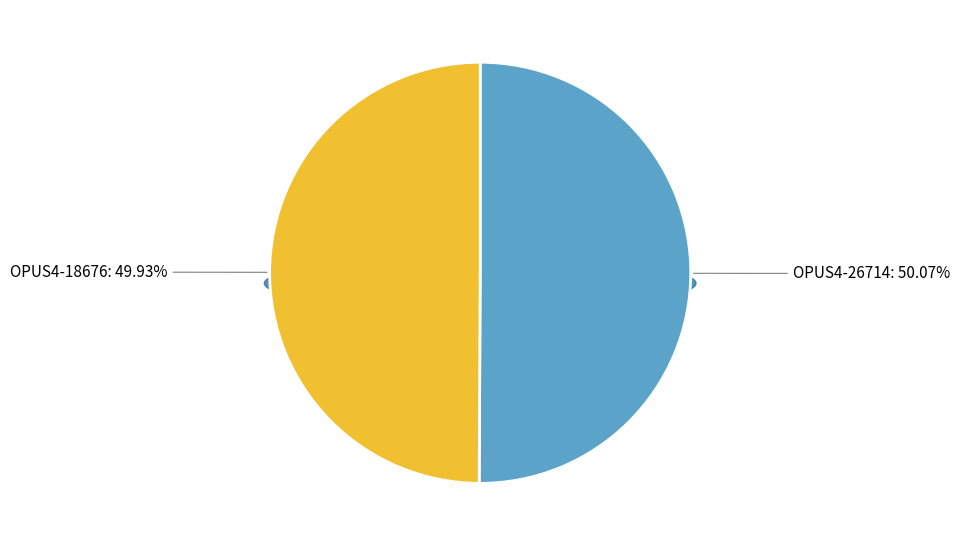

Does any single category account for the majority?

Yes